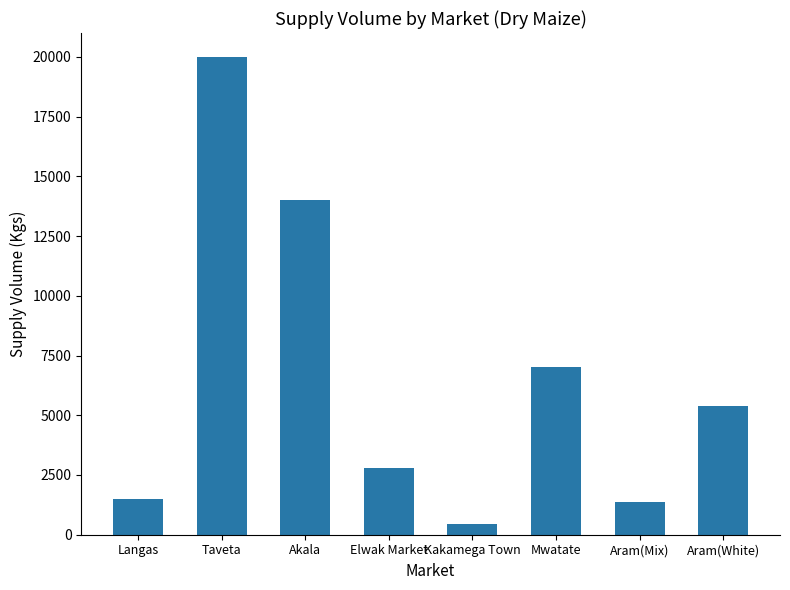

What value does the data have at Langas?

1500